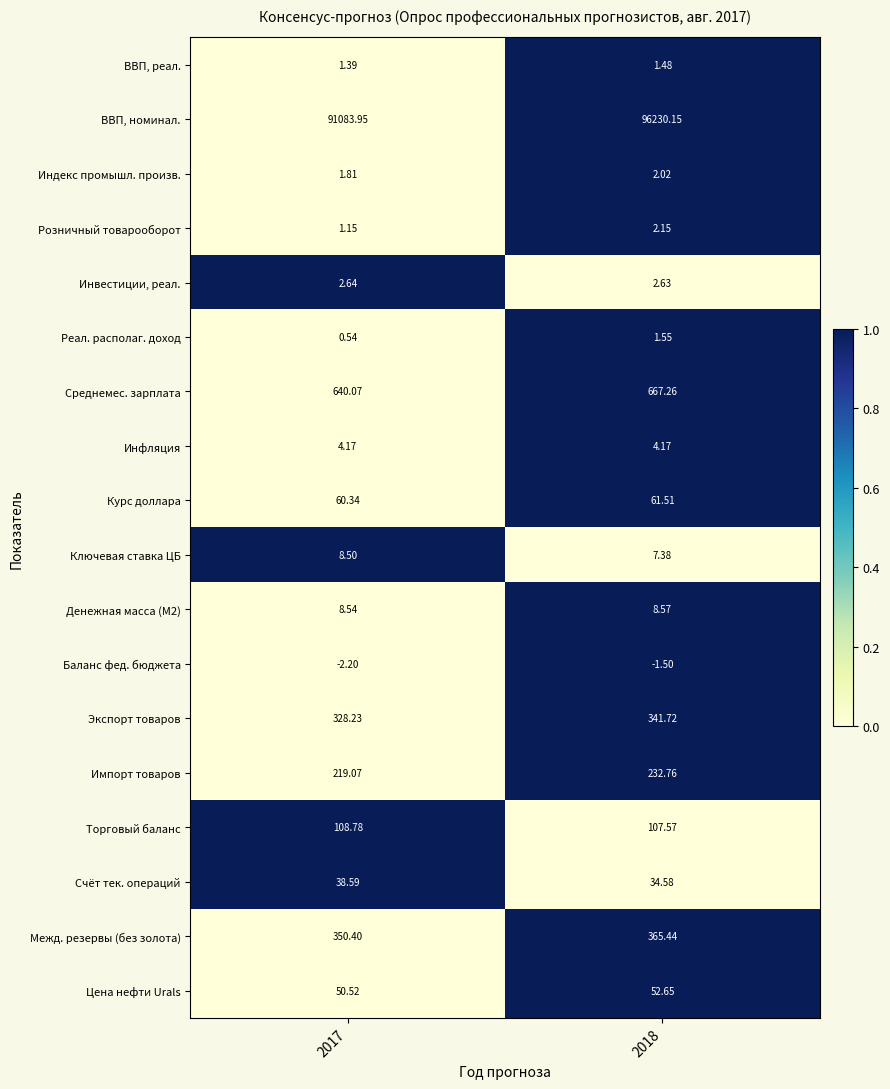

Which series has the largest total across all categories?

ВВП, номинал.